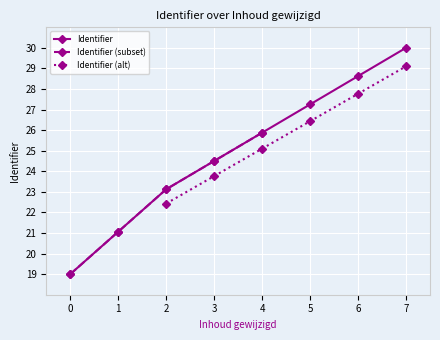

True or false: Identifier has more than 2 points higher than both neighbors.

False